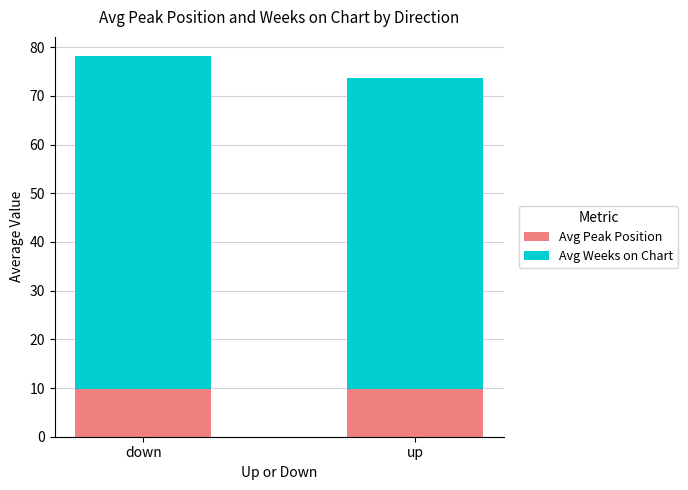

The value of Avg Peak Position at up is 14.8. True or false?

False